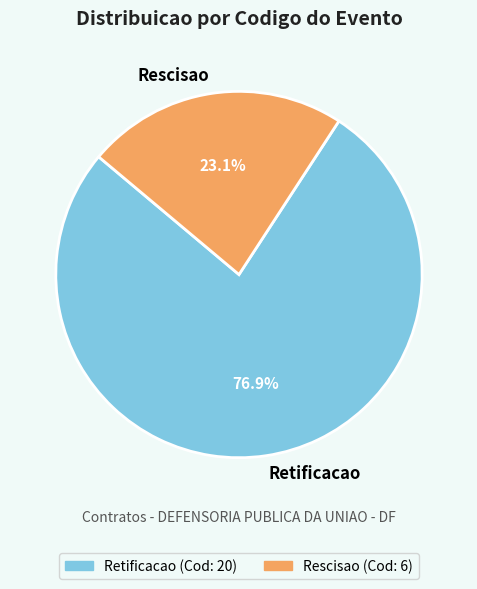

To the nearest percent, what portion does Rescisao represent?

23%